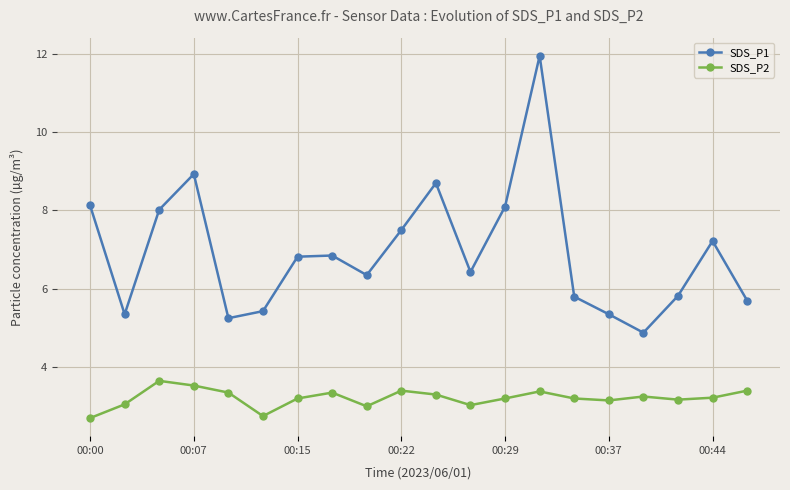

Which series has the widest spread of values?

SDS_P1